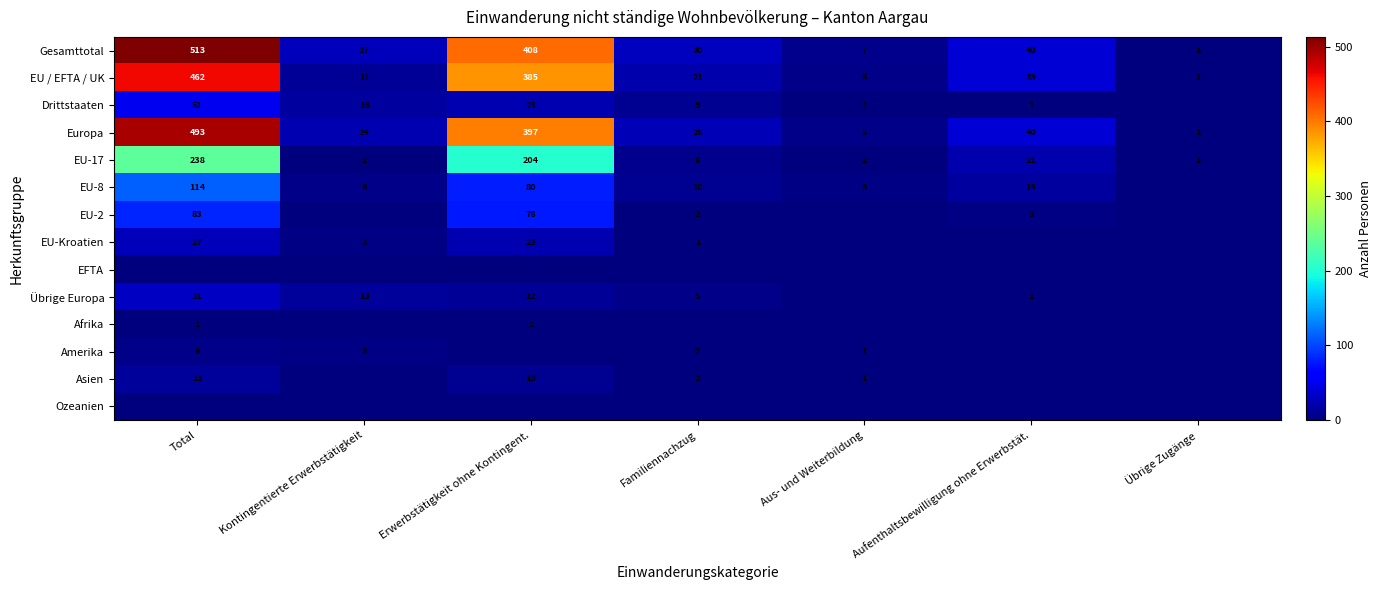

What is the average value of the EU-17 series?

68